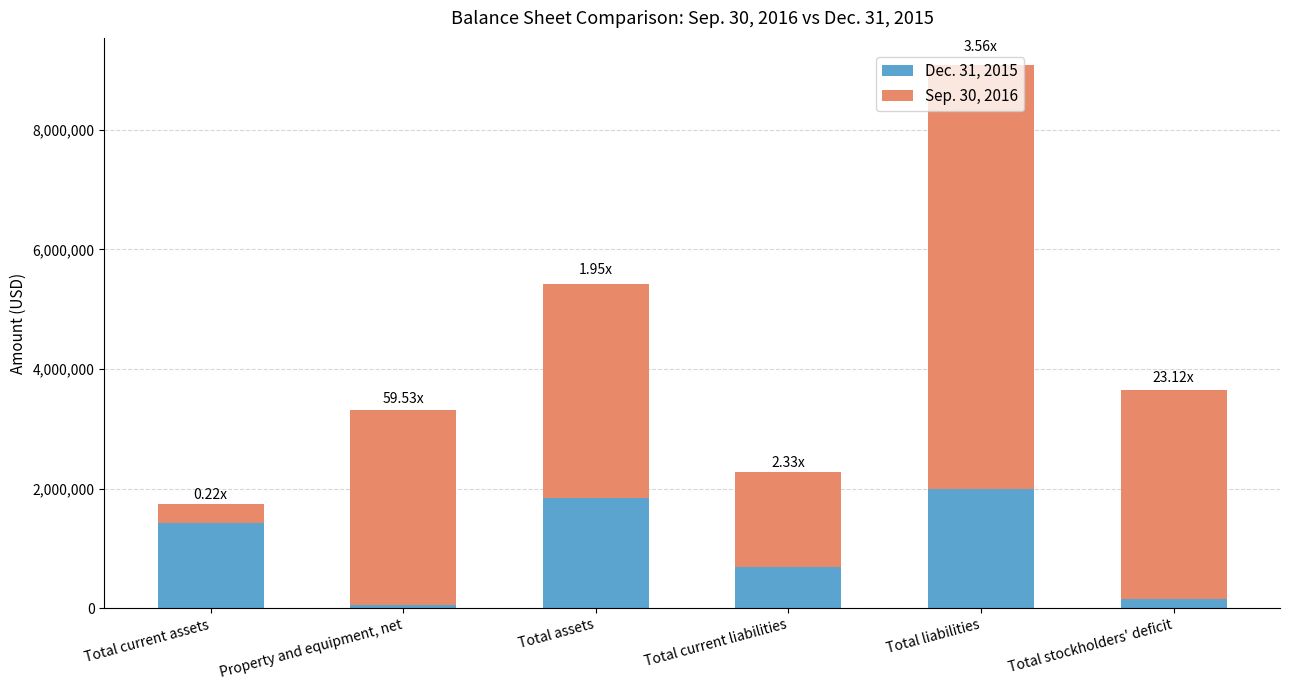

What is the total value across all series at Total liabilities?

9086426